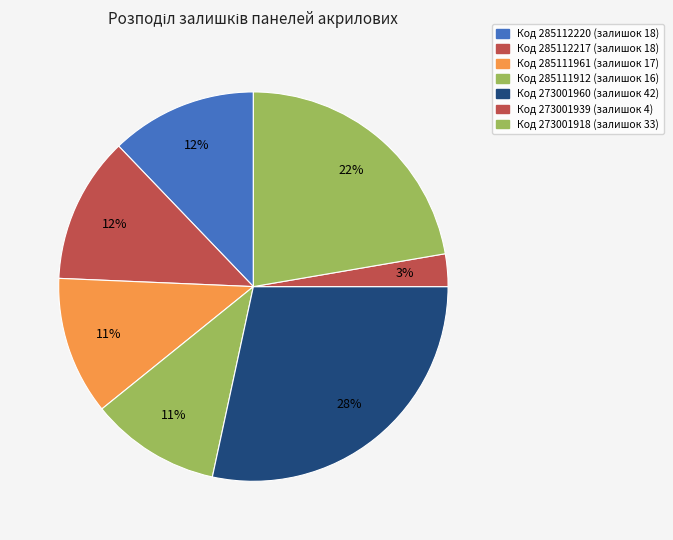

Rank the categories by value from lowest to highest.

273001939, 285111912, 285111961, 285112220, 285112217, 273001918, 273001960